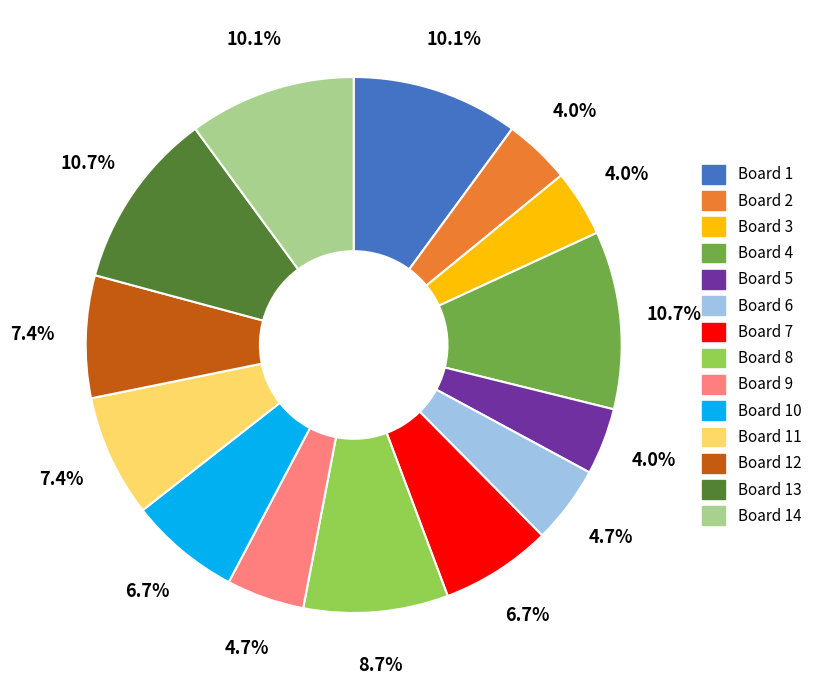

Is Board 3 the majority of the pie?

No